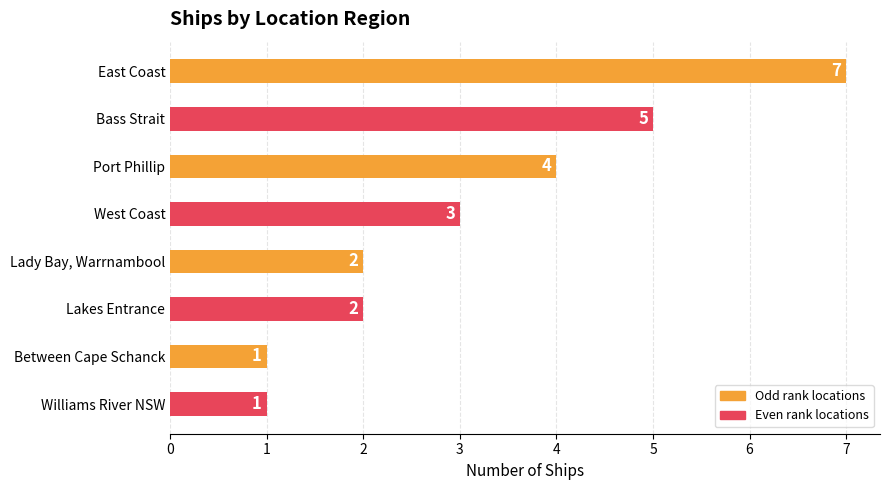

What is the value of the 6th bar from the top?

2